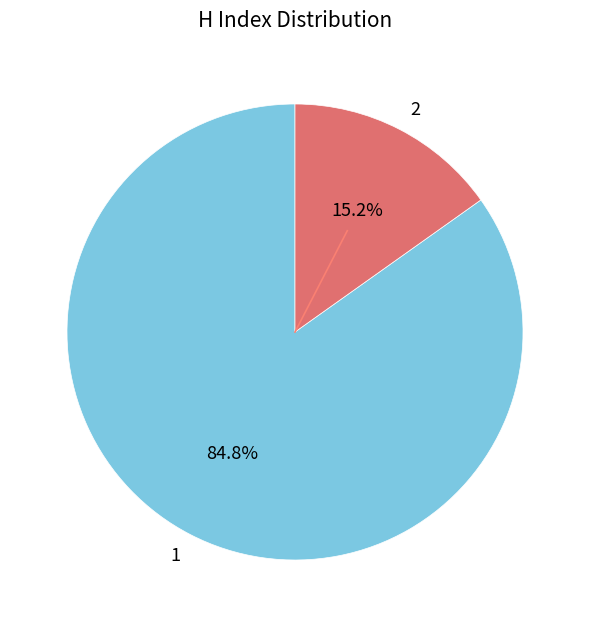

To the nearest percent, what is the difference between the largest and smallest slice percentages?

70%